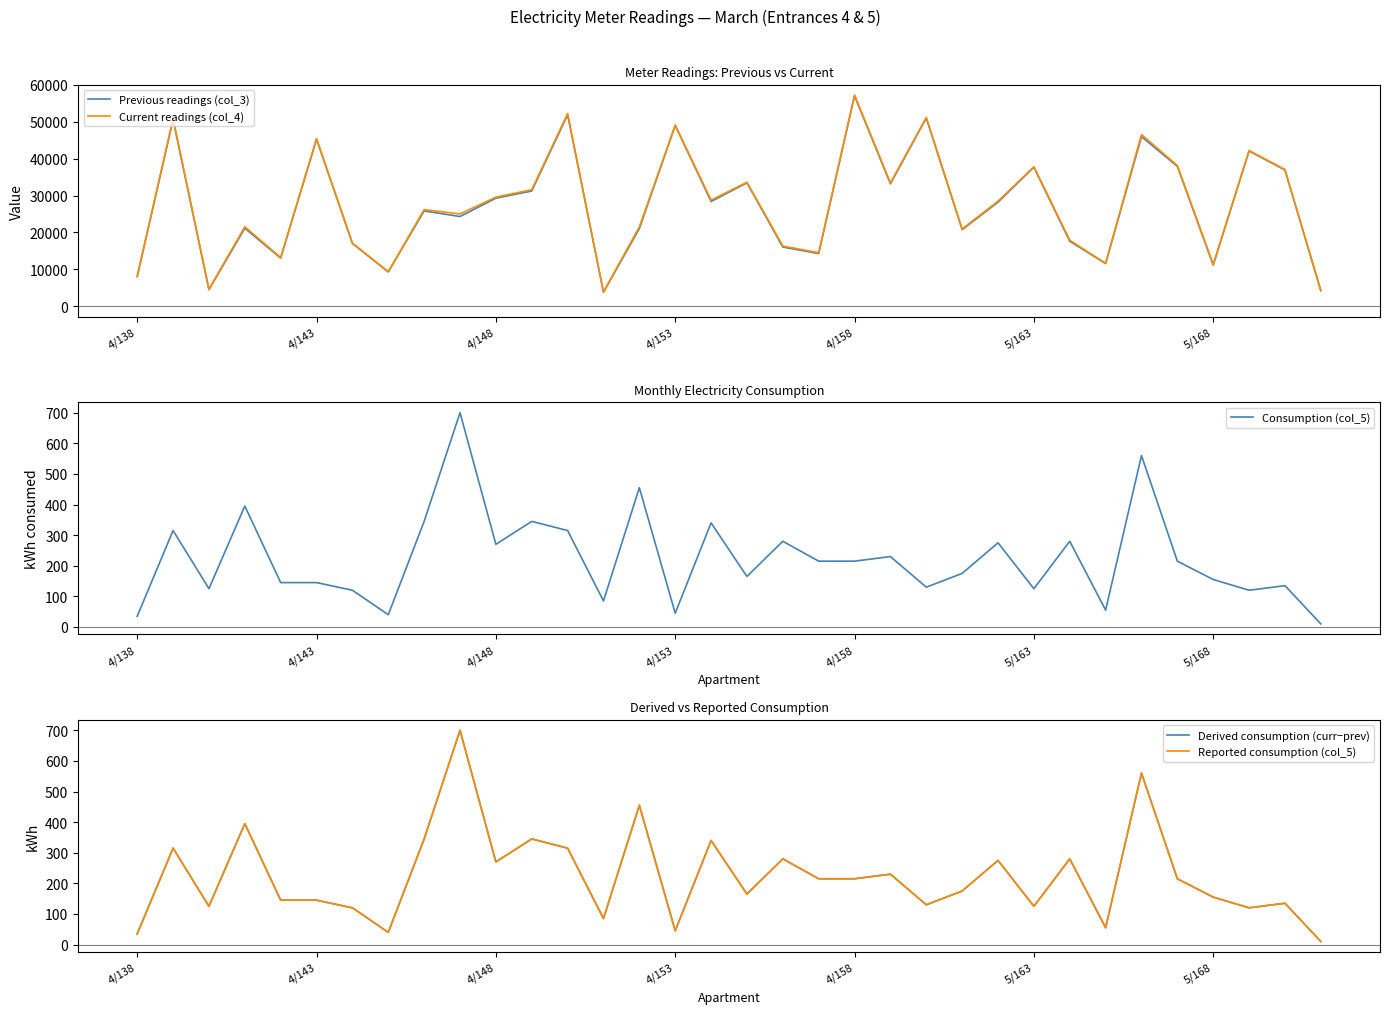

What is the average value of the Current readings (col_4) series?

27654